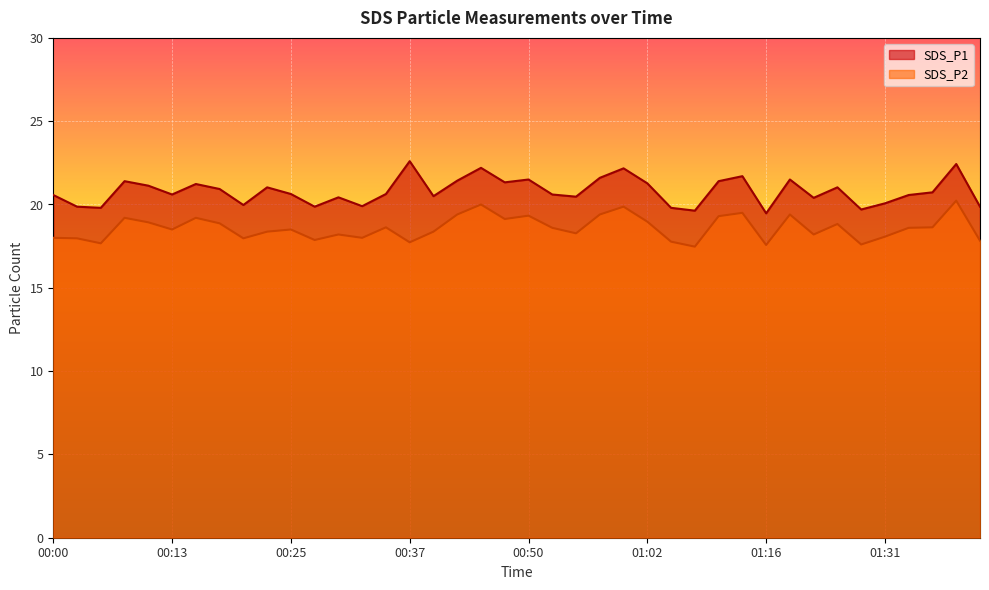

Read the SDS_P2 value at 00:03.

18.0